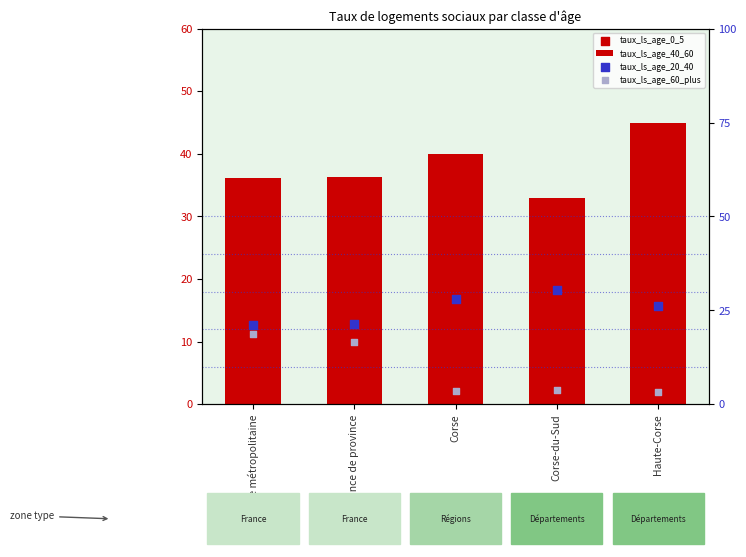

What are all the series names shown in the legend?

taux_ls_age_40_60, taux_ls_age_0_5, taux_ls_age_20_40, taux_ls_age_60_plus